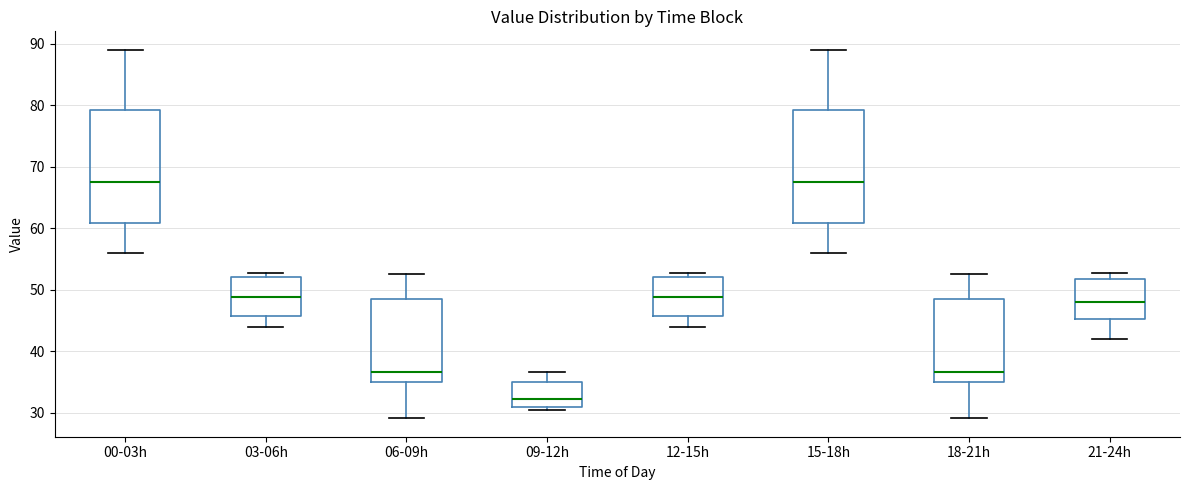

Where does the upper whisker of the box for 09-12h end on the y-axis? The values are not printed on the chart, so give them approximately, as read against the axis.

37